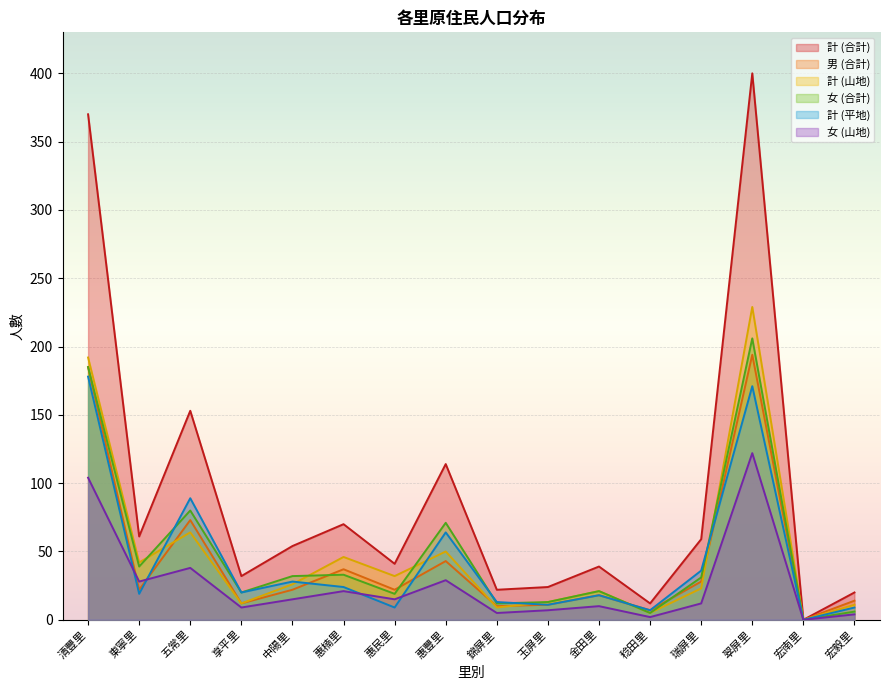

Which category has the lowest value in the 女 (合計) series?

宏南里